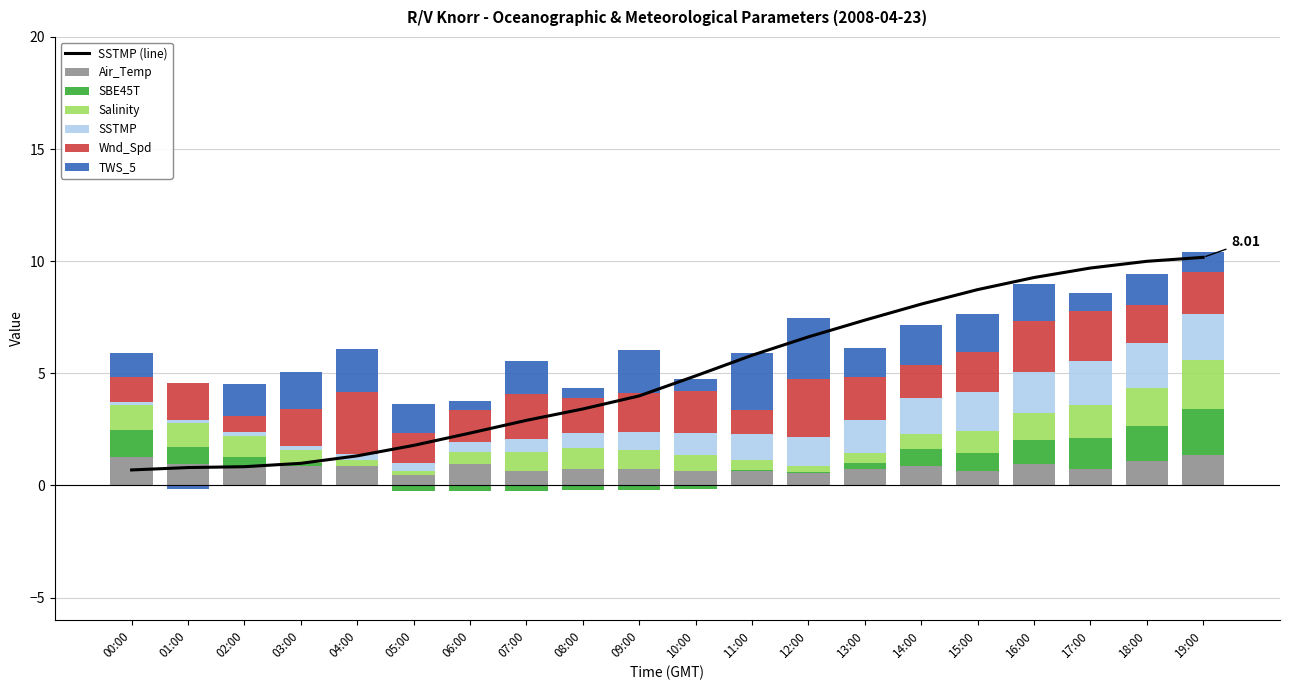

List the series in order of their peak value, highest first.

SSTMP, Wnd_Spd, TWS_5, Salinity, SBE45T, Air_Temp